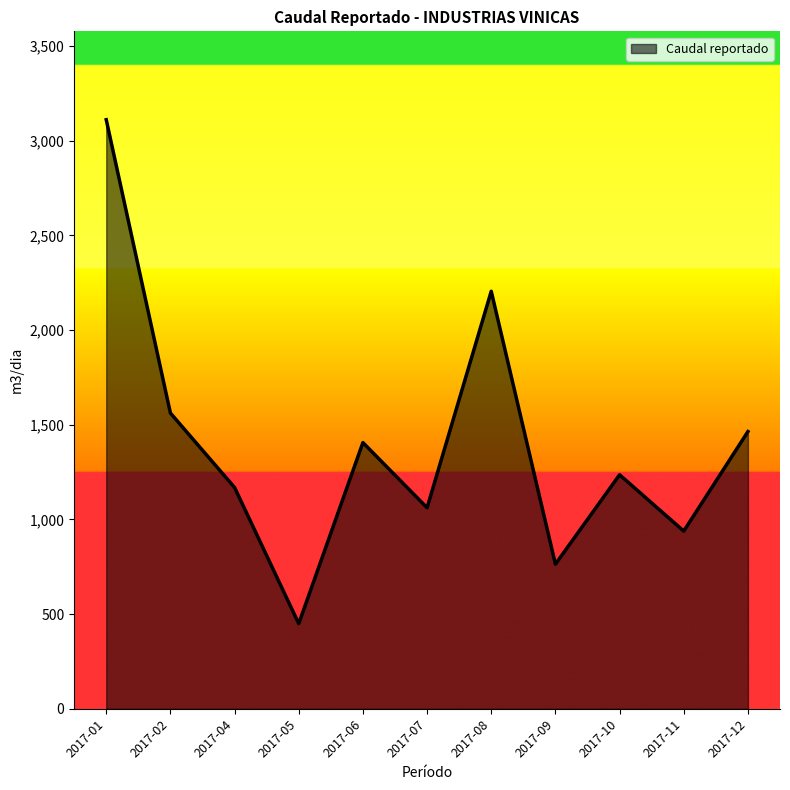

What is the sum of the values at 2017-09 and 2017-01?

3875.0